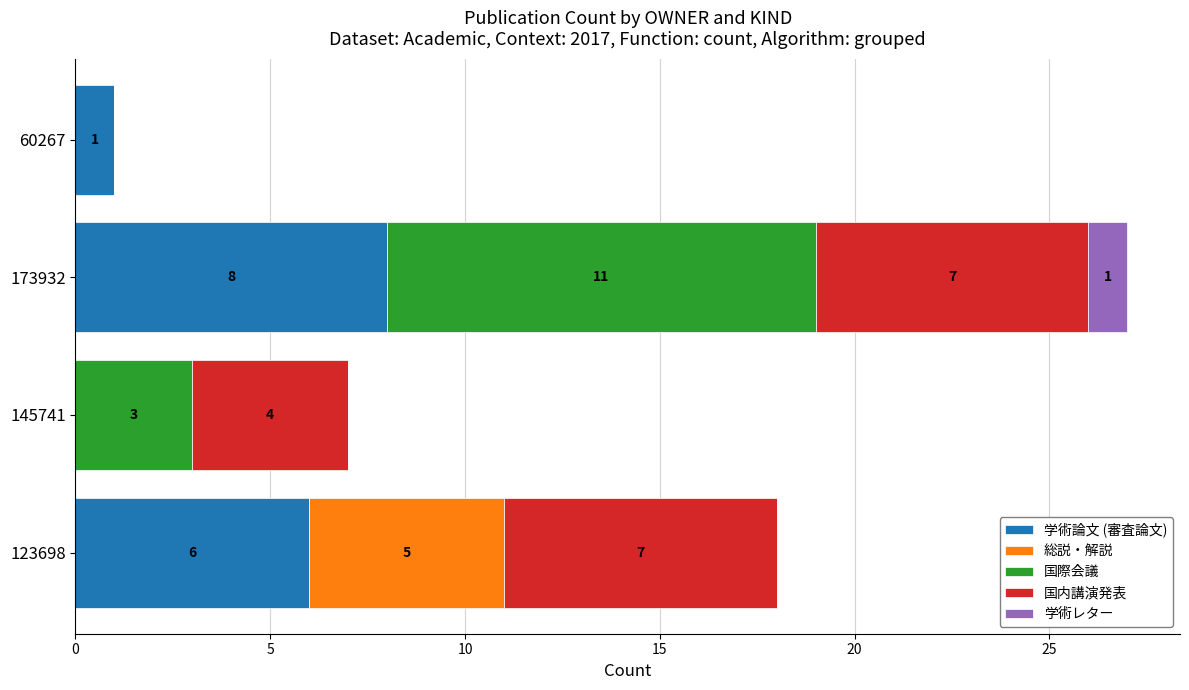

What is the total value across all series at 173932?

27